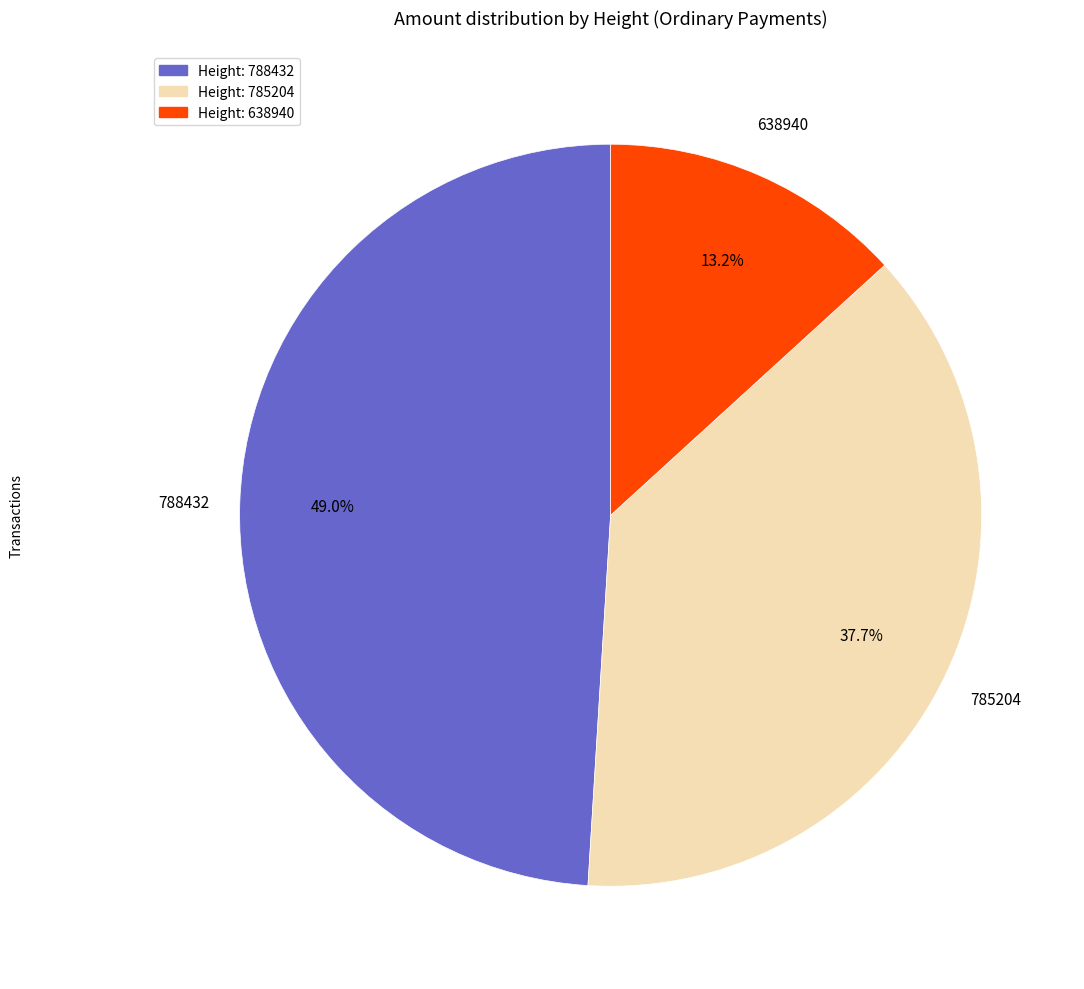

Is there a majority slice in this chart?

No